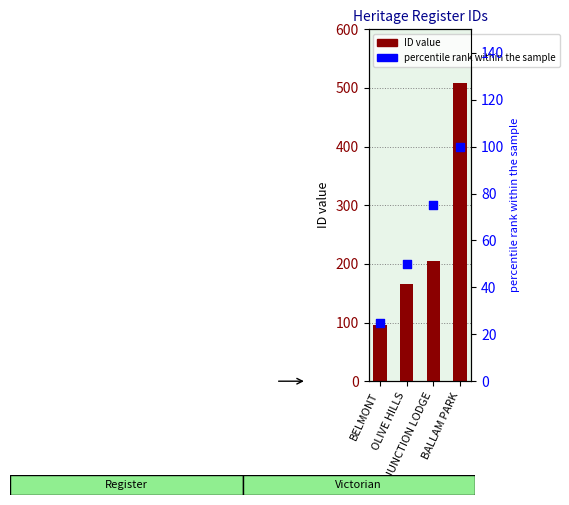

At which category is the sum across all series the highest?

BALLAM PARK